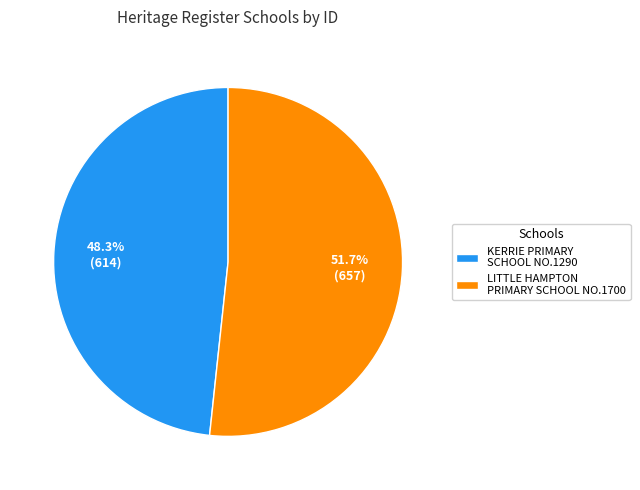

Approximately how many times larger is the value at KERRIE PRIMARY SCHOOL NO.1290 compared to LITTLE HAMPTON PRIMARY SCHOOL NO.1700?

0.9